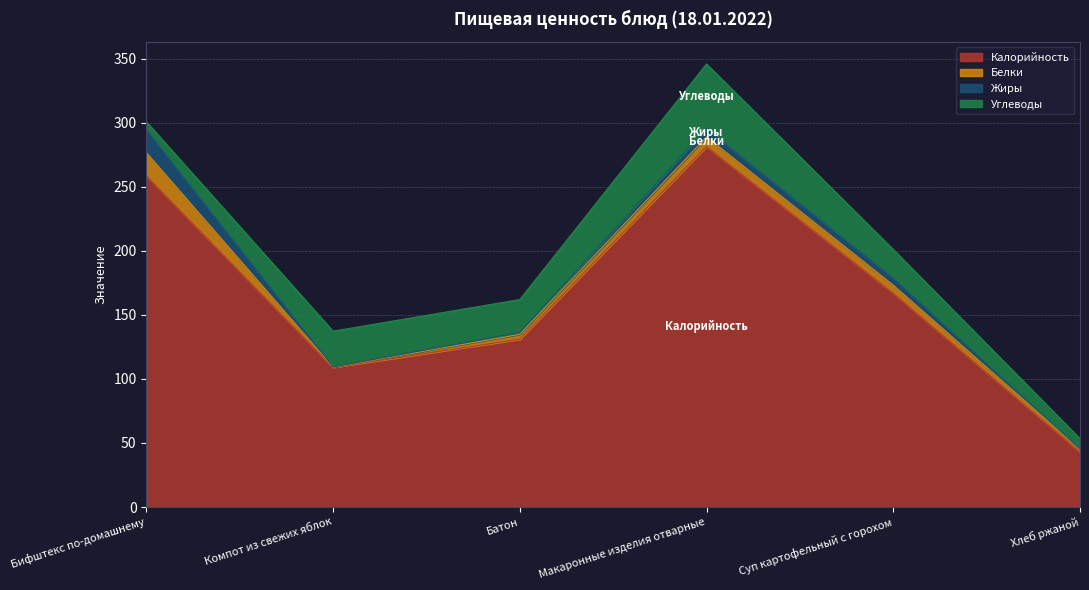

Which label corresponds to the largest value in the chart?

Макаронные изделия отварные